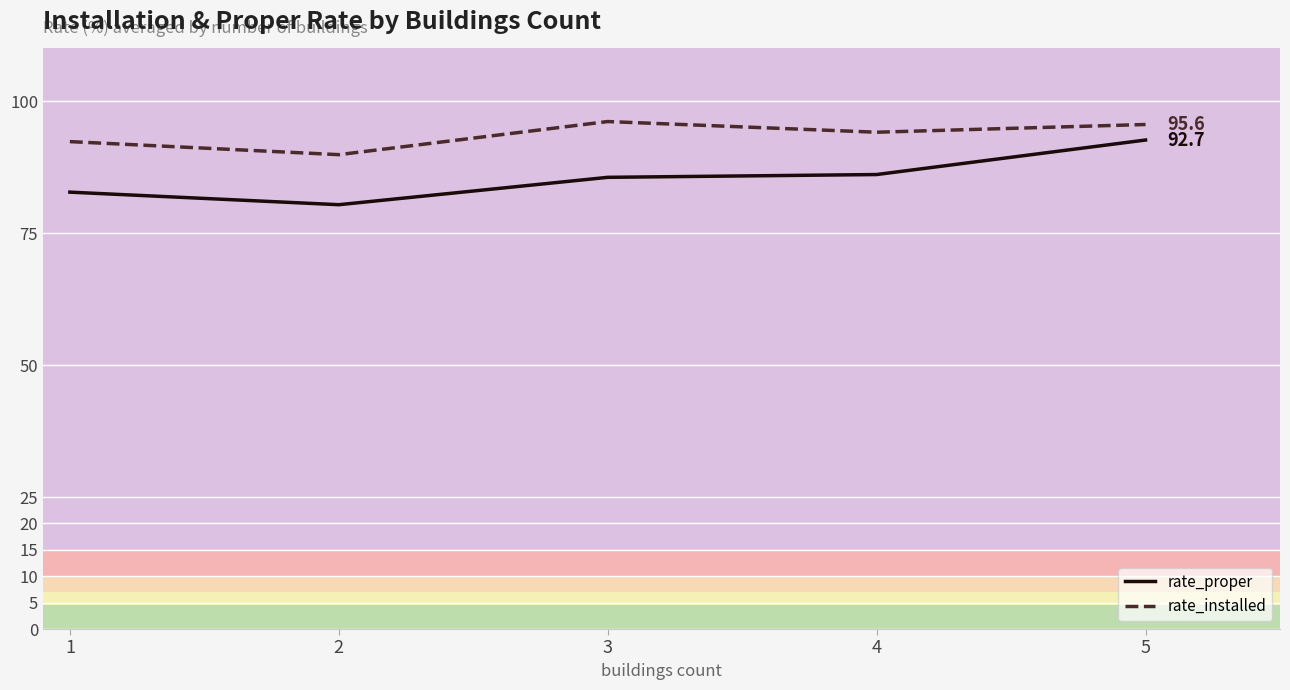

At which category is the sum across all series the highest?

5